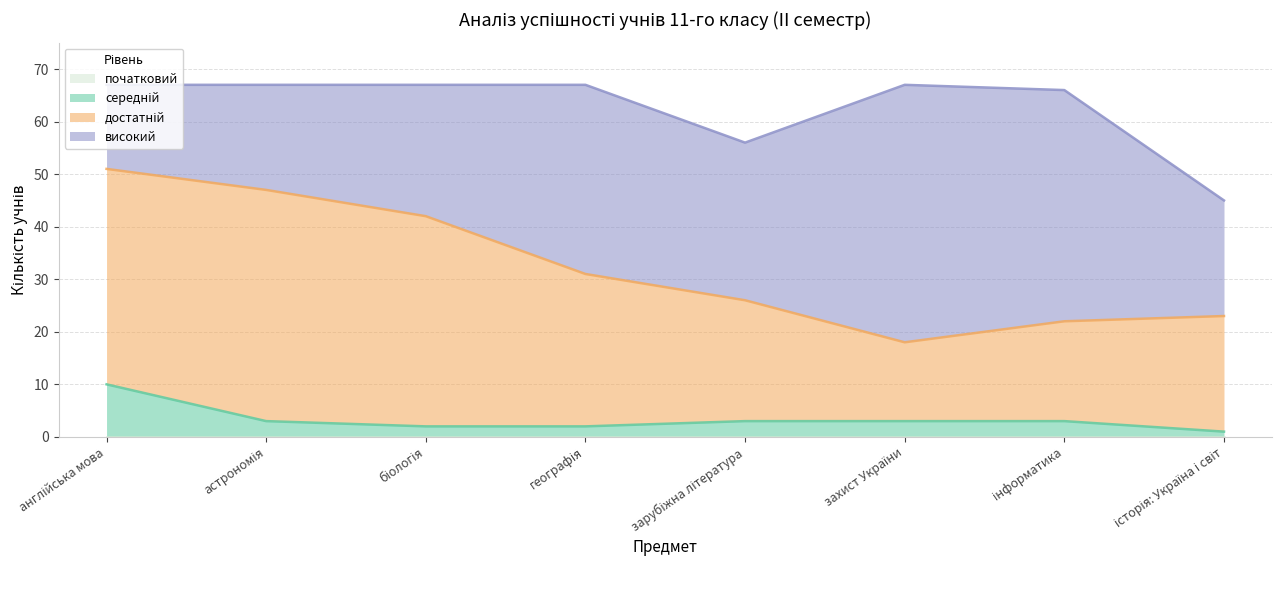

Does the chart have visible grid lines?

Yes